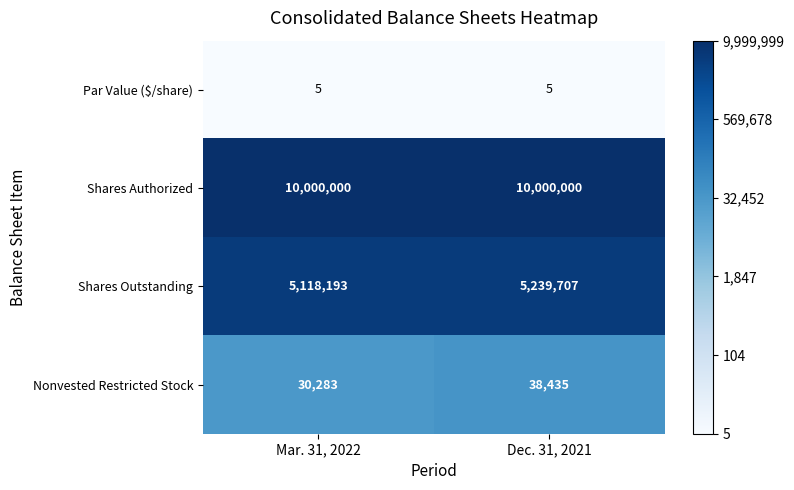

What value does the Par Value ($/share) series have at Mar. 31, 2022?

5